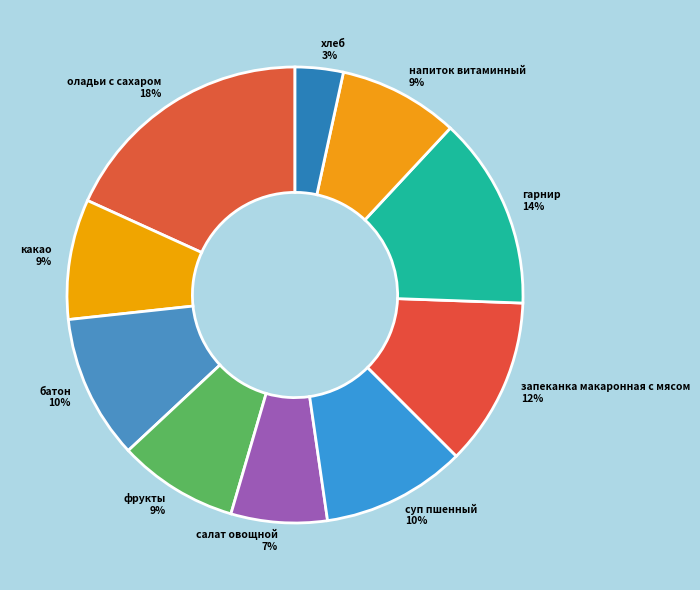

Does оладьи с сахаром 18% account for over 50% of the chart?

No